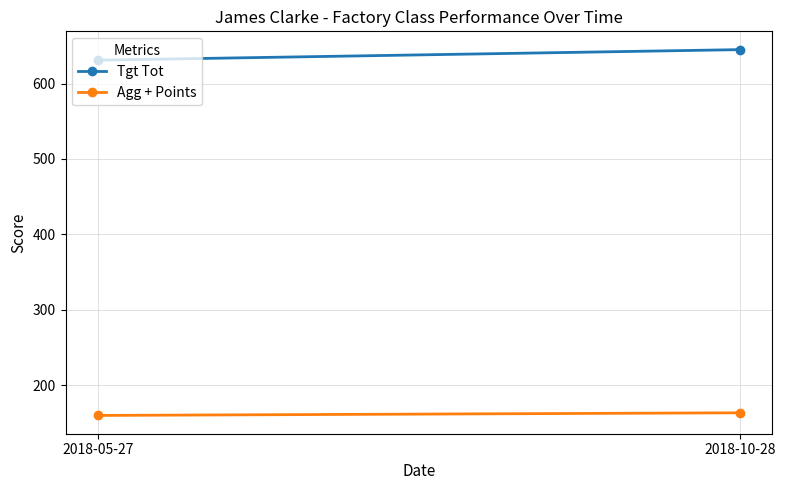

What position from the right is 2018-05-27?

2